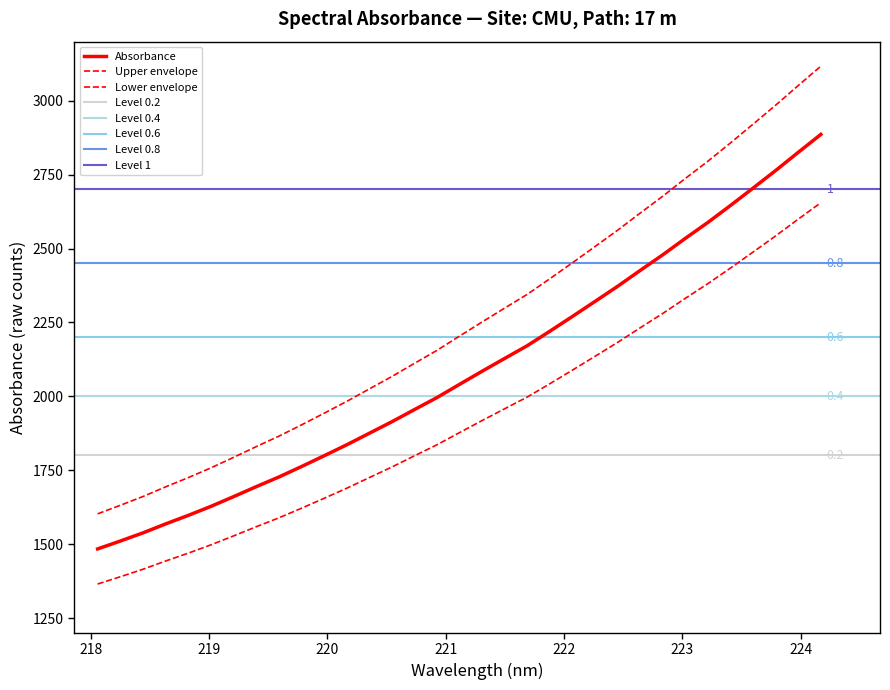

What is the difference between the second highest and minimum values?

1341.8